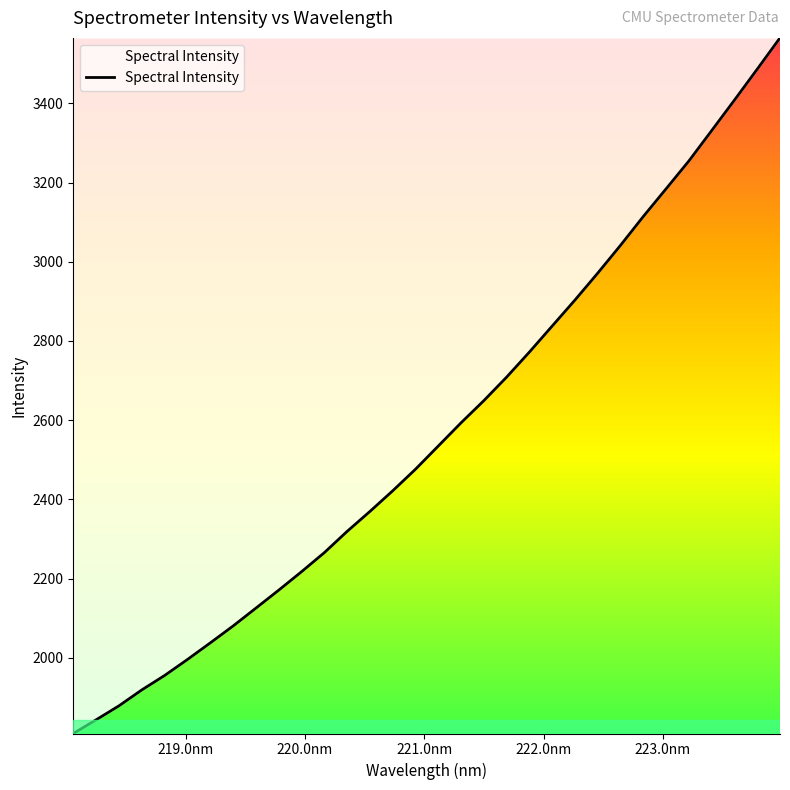

What is the minimum value shown in the chart?

1808.9